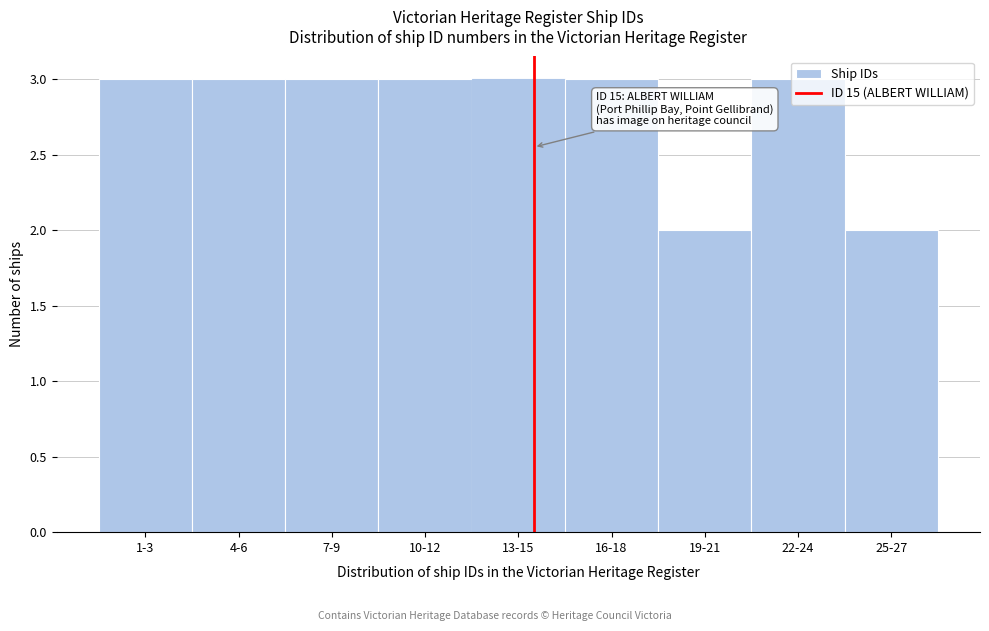

What is the sum of the values at 13-15 and 7-9?

6